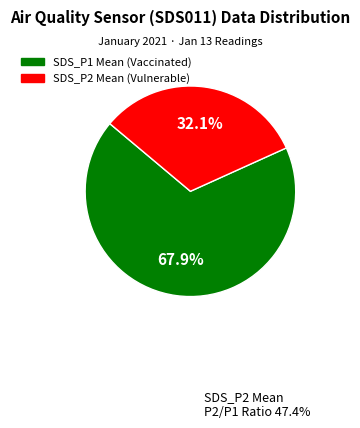

Is there a majority slice in this chart?

Yes